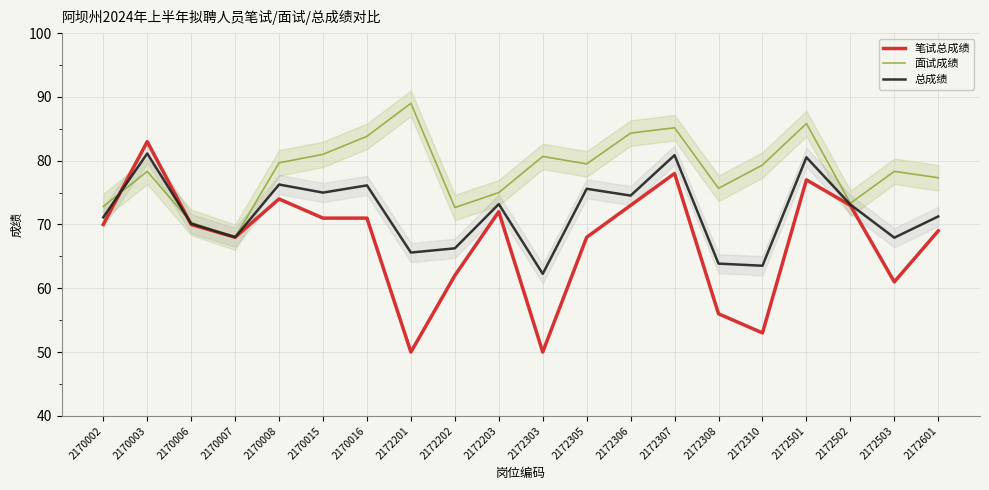

At how many categories does at least one series exceed 61?

20